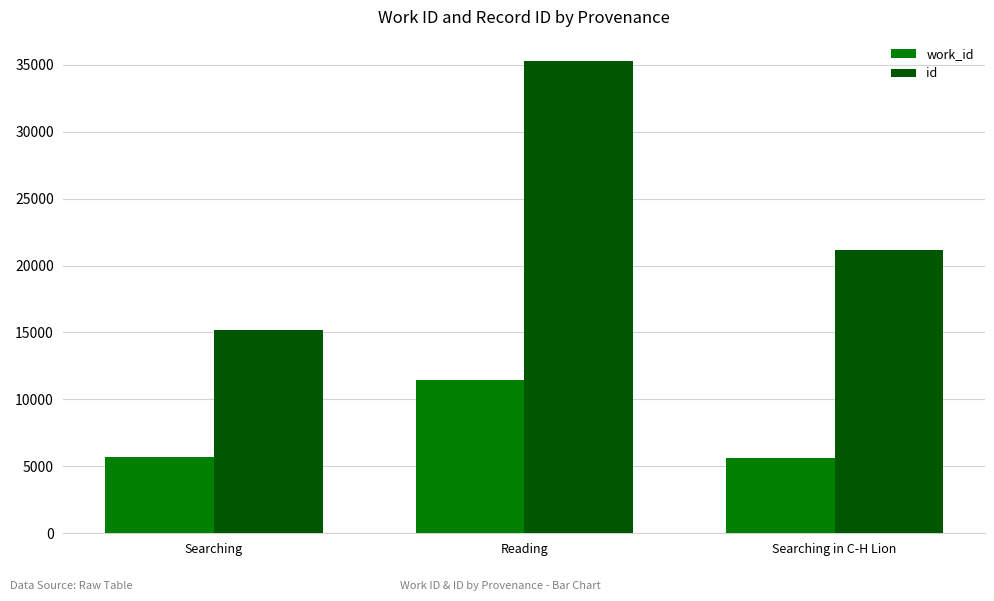

Rank the series by their average value, from highest to lowest.

id, work_id